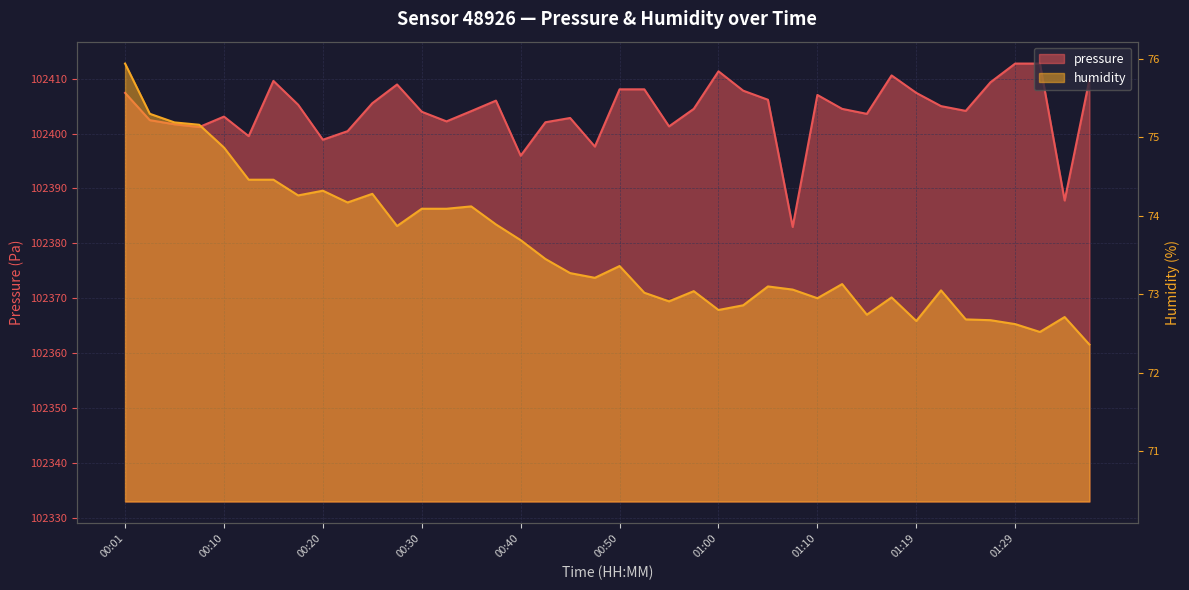

Between 01:27 and 01:10, which is larger?

01:27